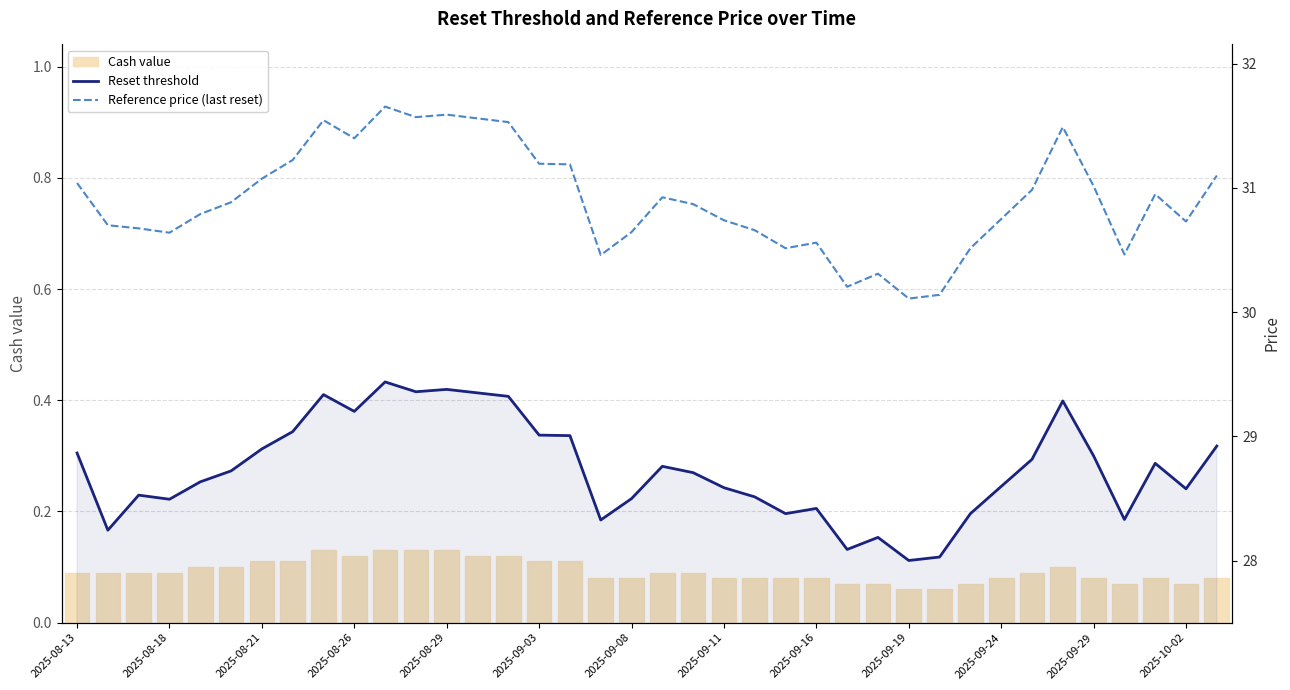

What are all the series names shown in the legend?

Cash value, Reset threshold, Reference price (last reset)